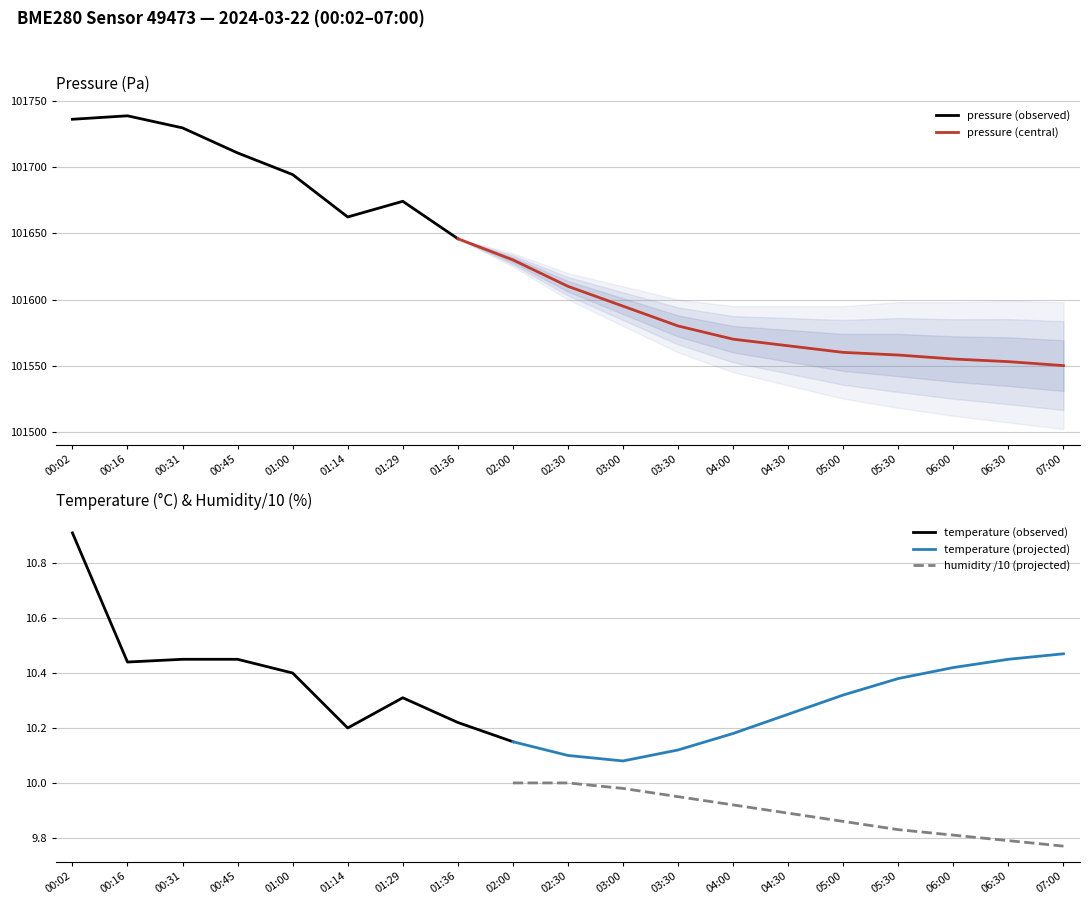

List the labels in order of pressure value, smallest first.

07:00, 06:30, 06:00, 05:30, 05:00, 04:30, 04:00, 03:30, 03:00, 02:30, 02:00, 01:36, 01:14, 01:29, 01:00, 00:45, 00:31, 00:02, 00:16